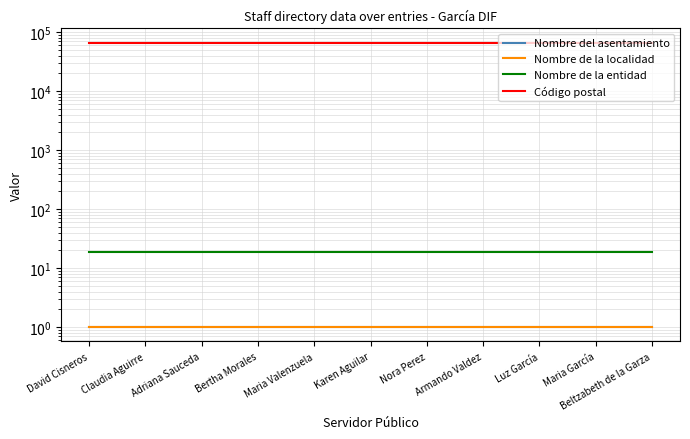

Which has a higher value, Maria García or Adriana Sauceda?

Maria García